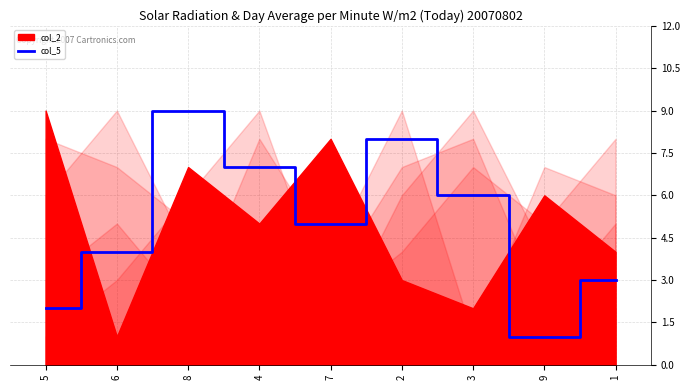

What is the smallest value displayed?

1